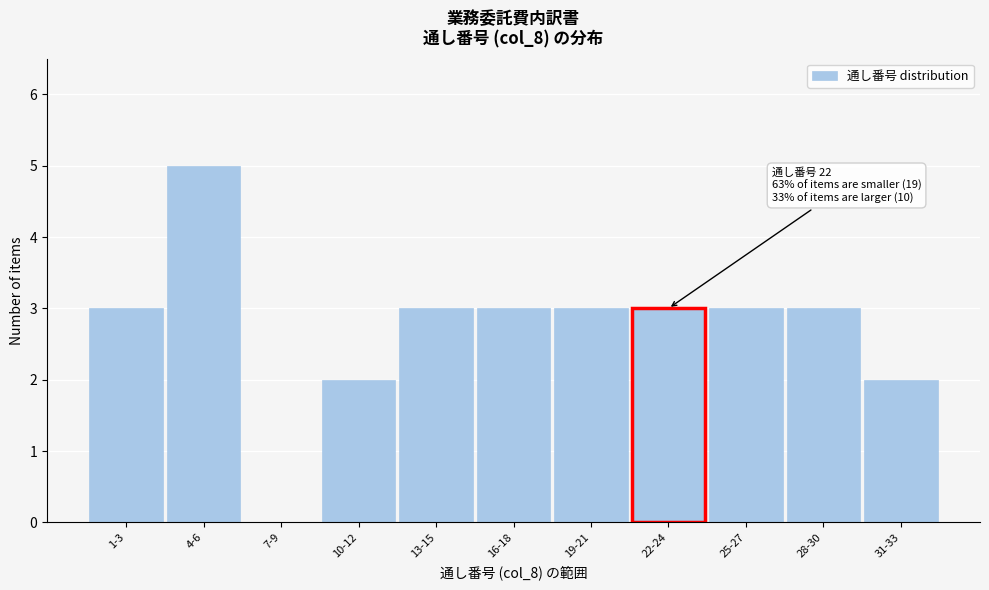

Reading left to right, what are all the values shown in this chart?

1-3=3	4-6=5	7-9=0	10-12=2	13-15=3	16-18=3	19-21=3	22-24=3	25-27=3	28-30=3	31-33=2